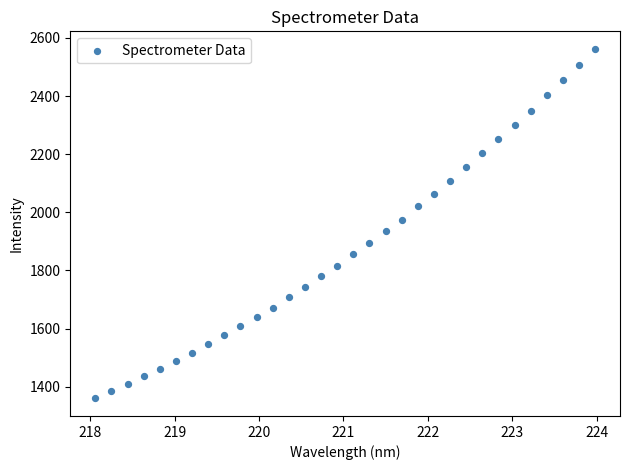

What is the range of X values (max minus min)?

5.9